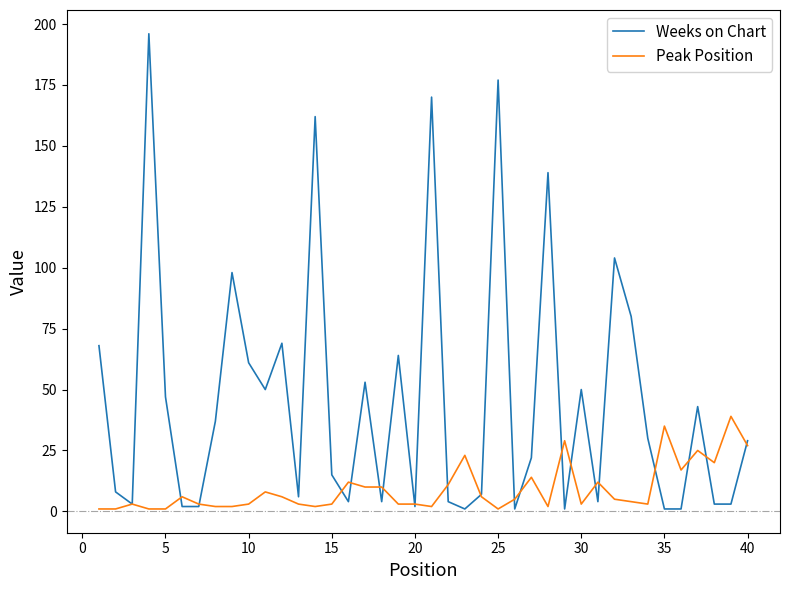

Rank the series by their average value, from highest to lowest.

Weeks on Chart, Peak Position